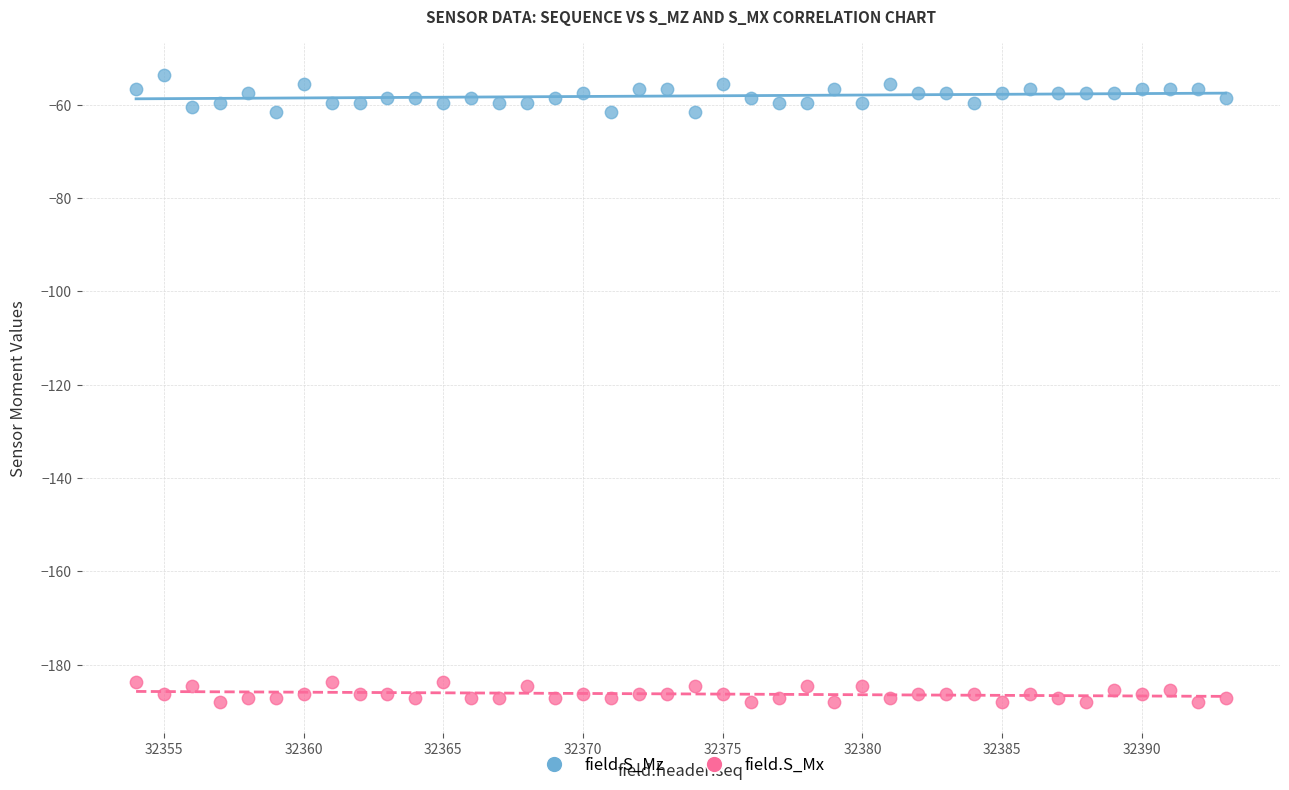

Which series reaches the minimum Y coordinate?

field.S_Mx